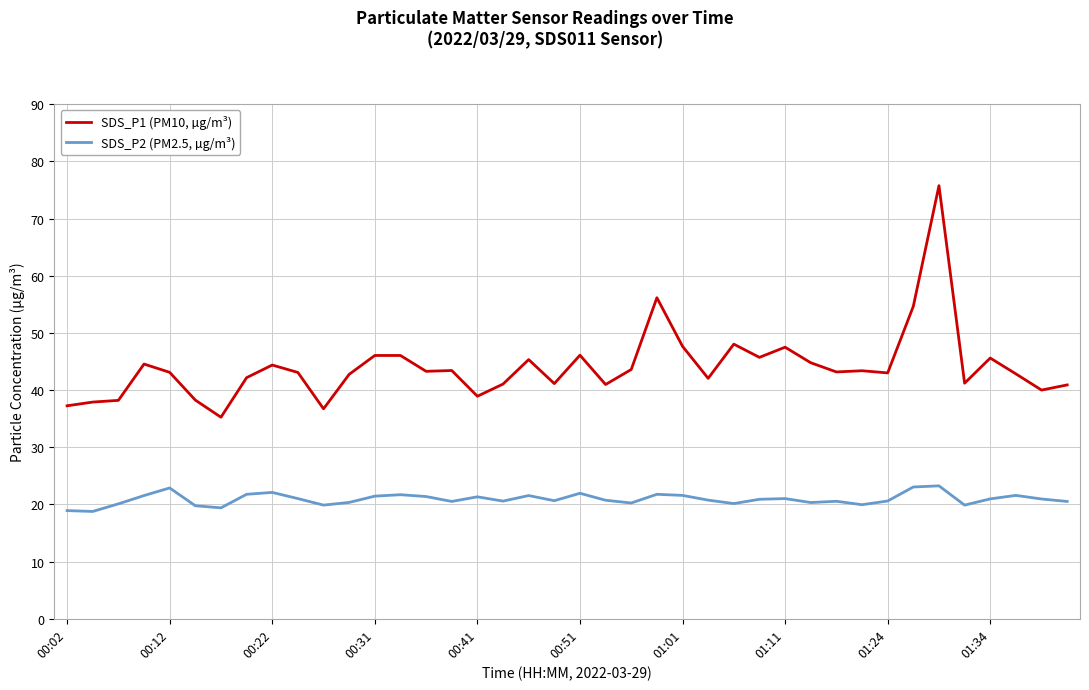

At how many categories does at least one series exceed 52?

3